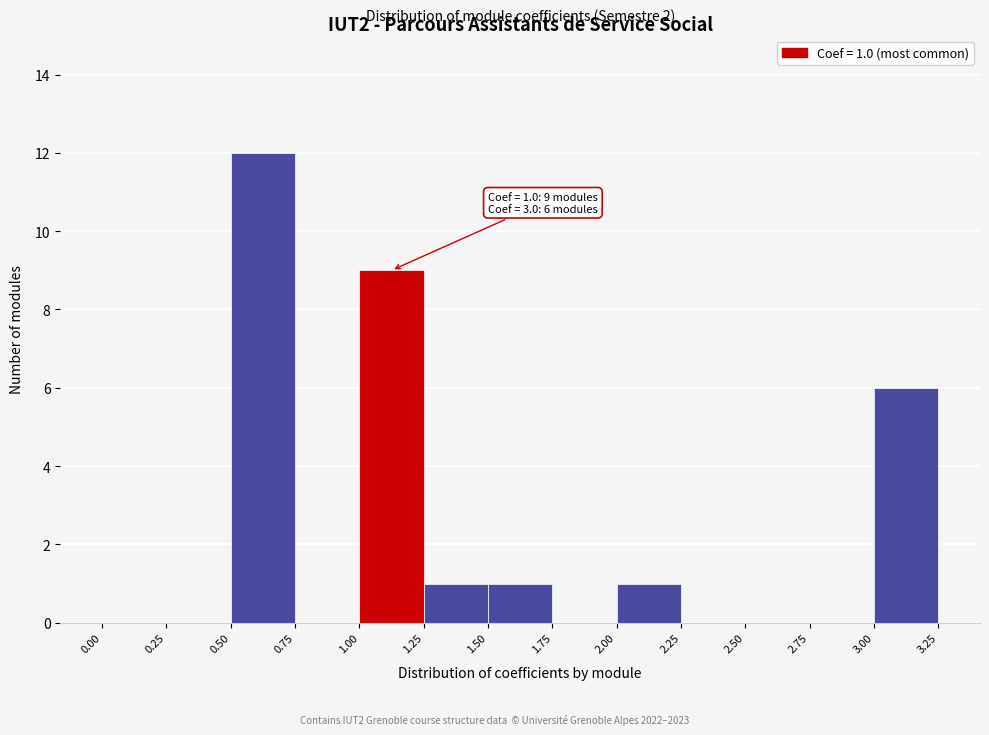

Which range on the x-axis has the tallest bar?

0.50 to 0.75